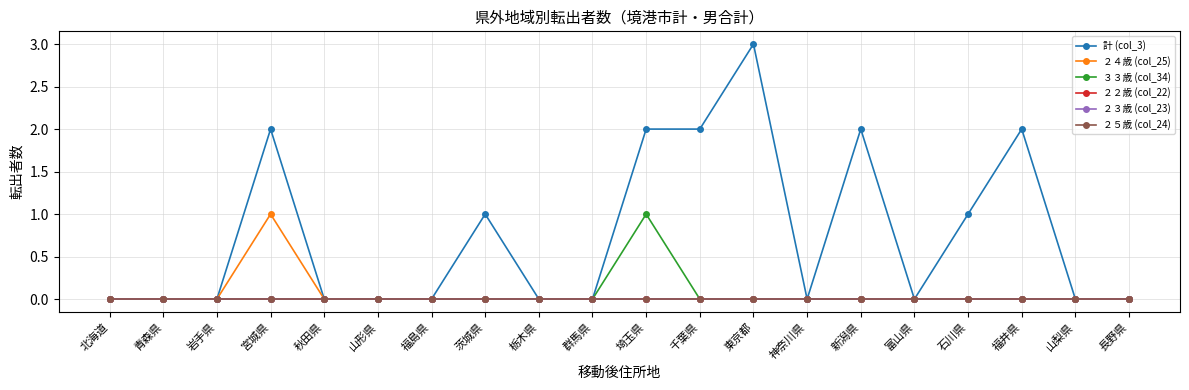

At how many categories does at least one series exceed 2?

1